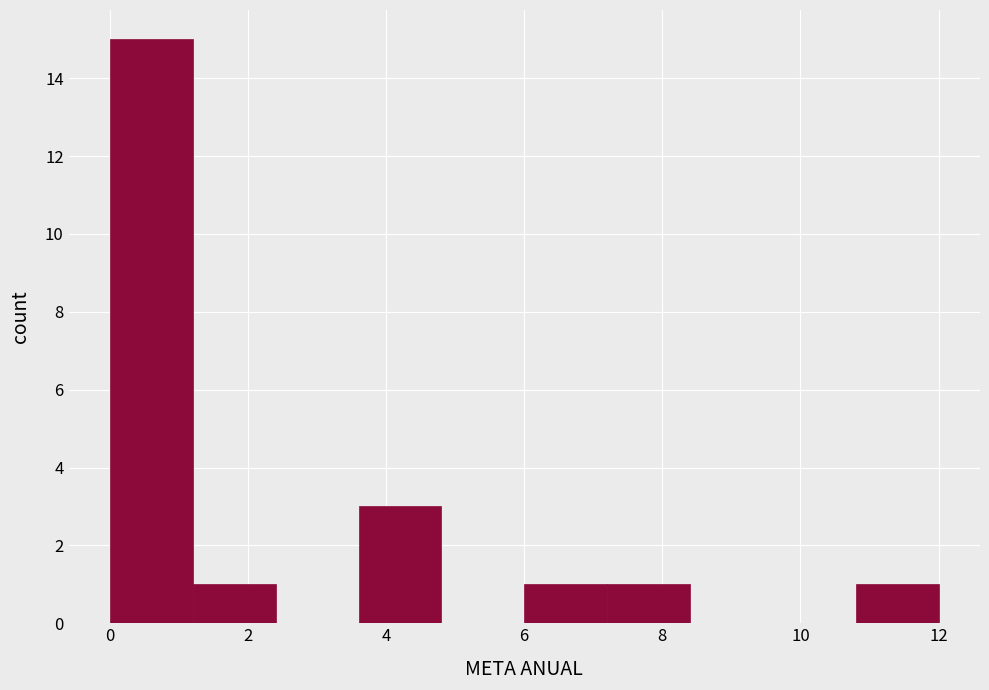

Reading left to right, list every bar in this chart as the range it spans on the x-axis followed by its height. The values are not printed on the chart, so give them approximately, as read against the axis.

0.0 to 1.2: 15
1.2 to 2.4: 1
2.4 to 3.6: 0
3.6 to 4.8: 3
4.8 to 6.0: 0
6.0 to 7.2: 1
7.2 to 8.4: 1
8.4 to 9.6: 0
9.6 to 10.8: 0
10.8 to 12.0: 1